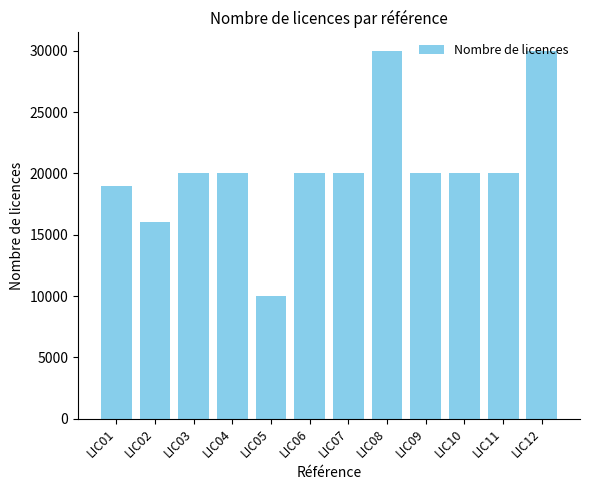

Reading right to left, extract all data points from this chart.

30000	20000	20000	20000	30000	20000	20000	10000	20000	20000	16000	19000